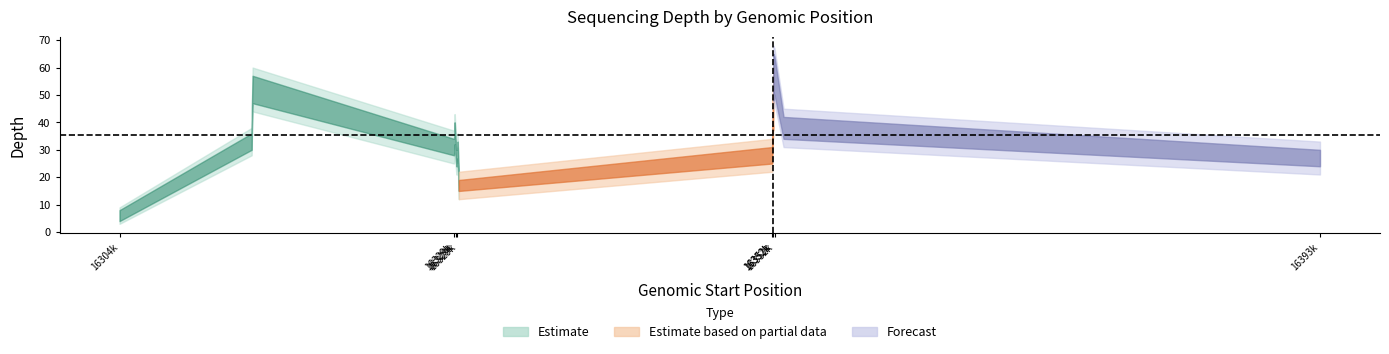

Reading left to right, list all the values displayed in this chart.

depth: 16304318=6	16314133=33	16314147=41	16314199=52	16329149=31	16329175=32	16329187=36	16329212=36	16329269=31	16329329=27	16329372=27	16329385=29	16329399=28	16329428=28	16329430=30	16329517=17	16352778=28	16352781=29	16352843=44	16352845=42	16352847=42	16352867=54	16352868=54	16352871=58	16352956=57	16353628=38	16393462=27
depth_upper: 16304318=9	16314133=38	16314147=48	16314199=60	16329149=37	16329175=38	16329187=43	16329212=43	16329269=37	16329329=33	16329372=33	16329385=35	16329399=34	16329428=34	16329430=36	16329517=22	16352778=34	16352781=35	16352843=52	16352845=50	16352847=50	16352867=63	16352868=63	16352871=68	16352956=67	16353628=45	16393462=33
depth_lower: 16304318=3	16314133=28	16314147=34	16314199=44	16329149=25	16329175=26	16329187=29	16329212=29	16329269=25	16329329=21	16329372=21	16329385=23	16329399=22	16329428=22	16329430=24	16329517=12	16352778=22	16352781=23	16352843=36	16352845=34	16352847=34	16352867=45	16352868=45	16352871=48	16352956=47	16353628=31	16393462=21